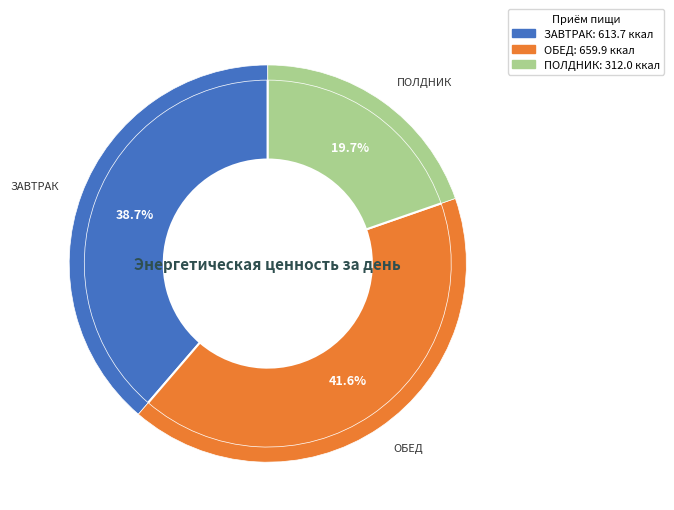

How many segments does this pie chart have?

3